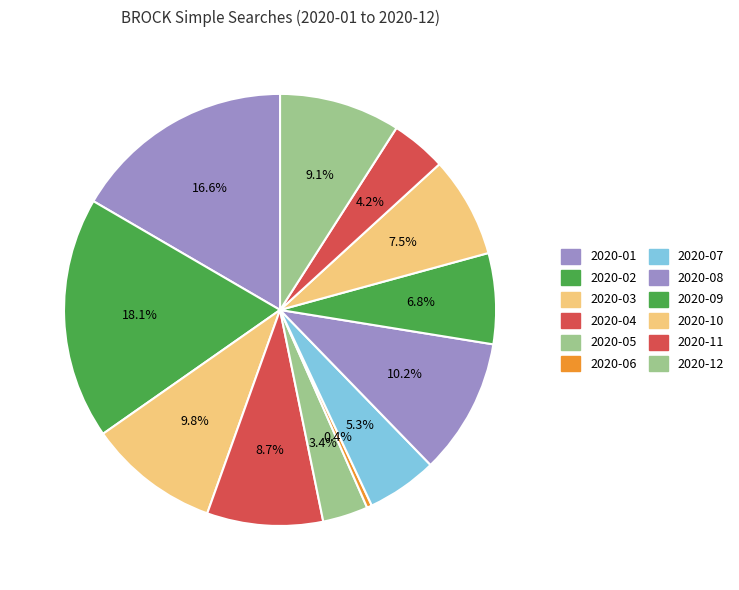

Does 2020-04 account for over 50% of the chart?

No